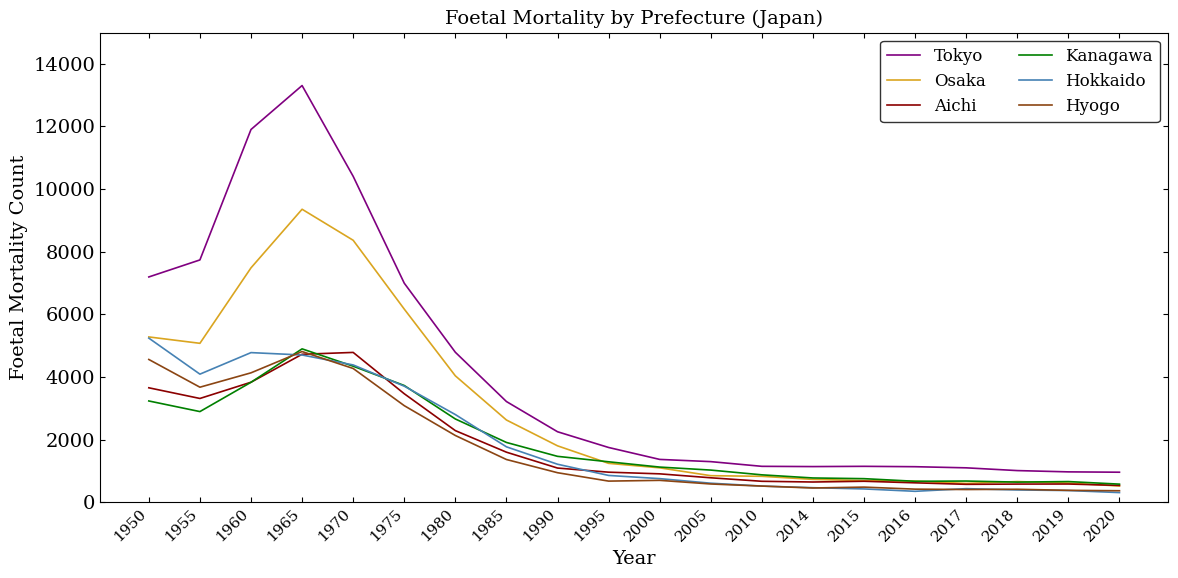

What is the maximum value shown in the chart?

13308